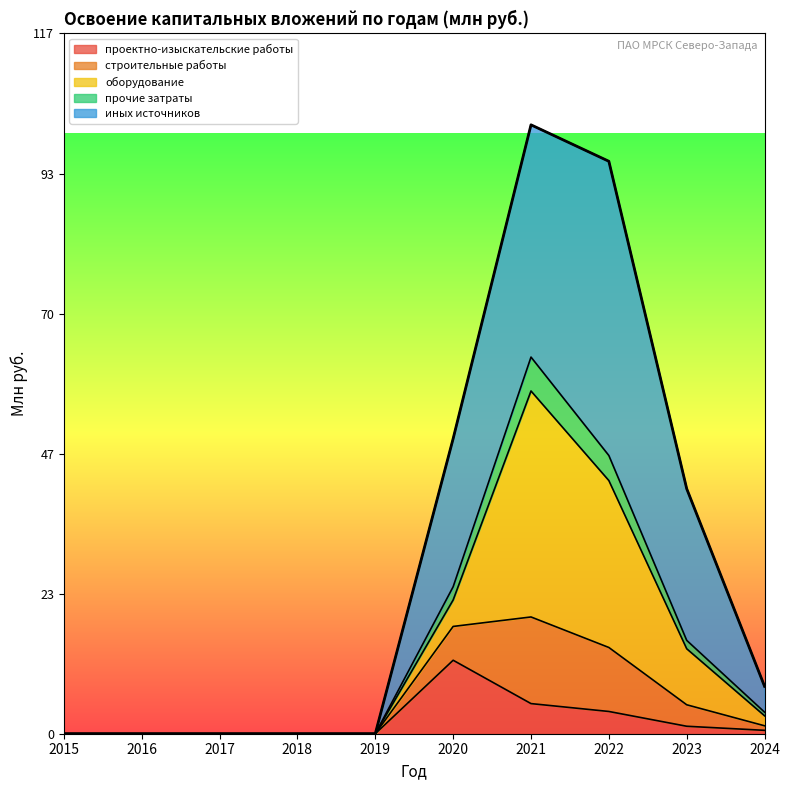

Is it true that проектно-изыскательские работы equals 0.0 at 2018?

True